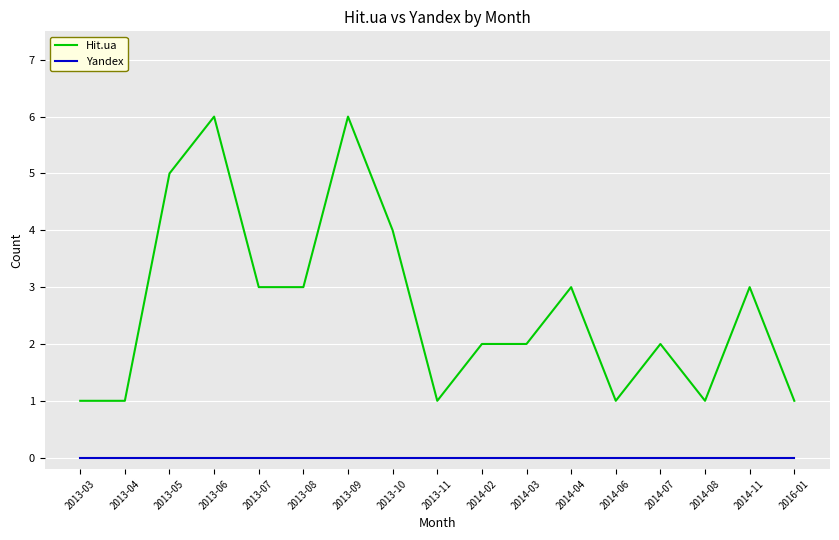

Which series changed the most between 2013-10 and 2014-04?

Hit.ua